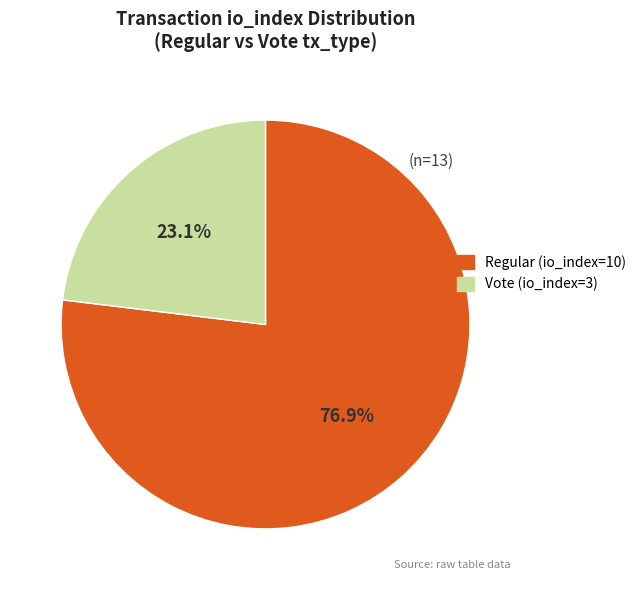

To the nearest percent, what is the difference between the Regular (io_index=10) and Vote (io_index=3) slice percentages?

54%